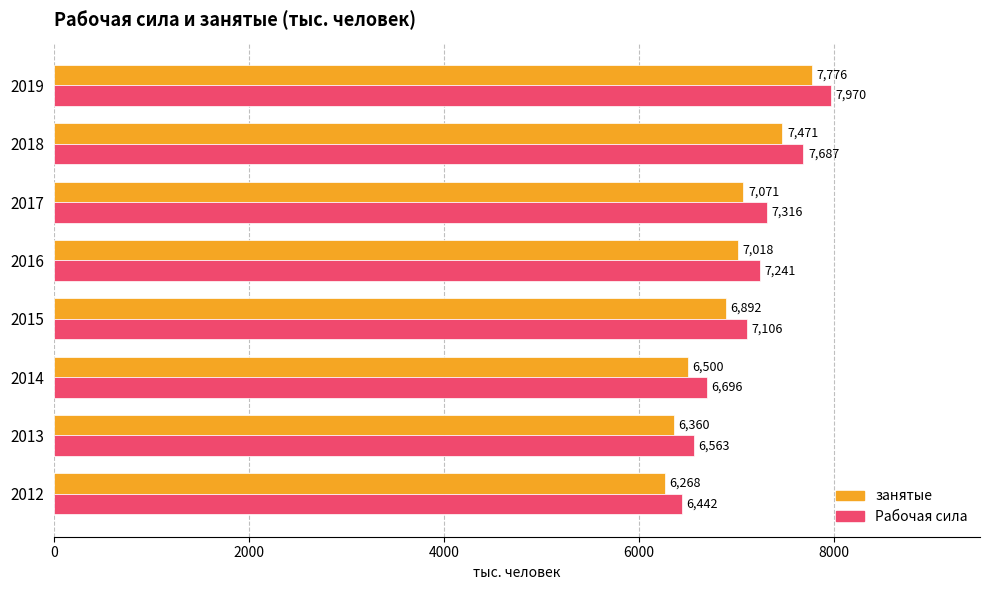

What is the lowest value of the Рабочая сила series?

6441.6